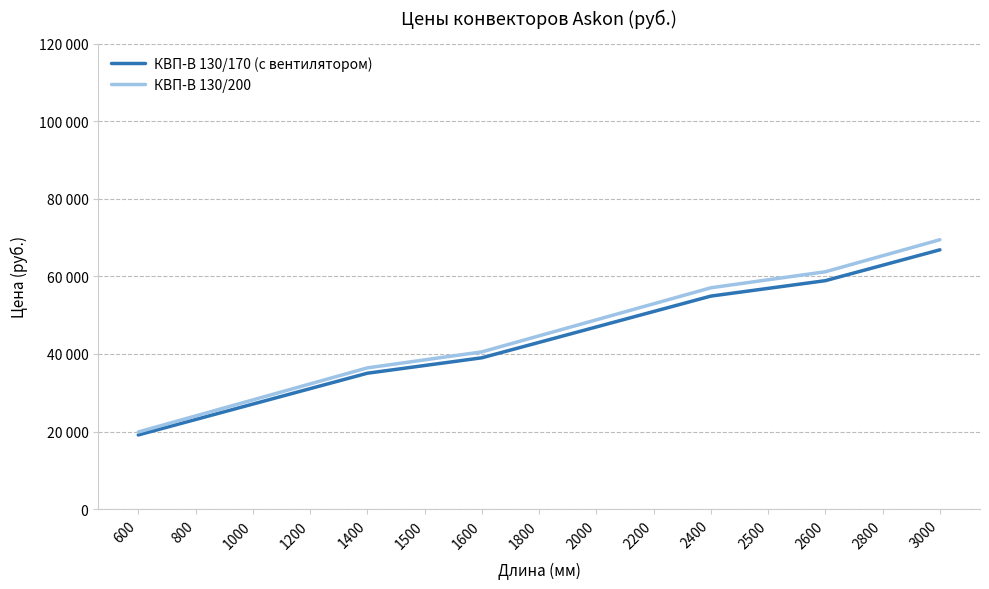

List the labels in order of КВП-В 130/170 (с вентилятором) value, largest first.

3000, 2800, 2600, 2500, 2400, 2200, 2000, 1800, 1600, 1500, 1400, 1200, 1000, 800, 600